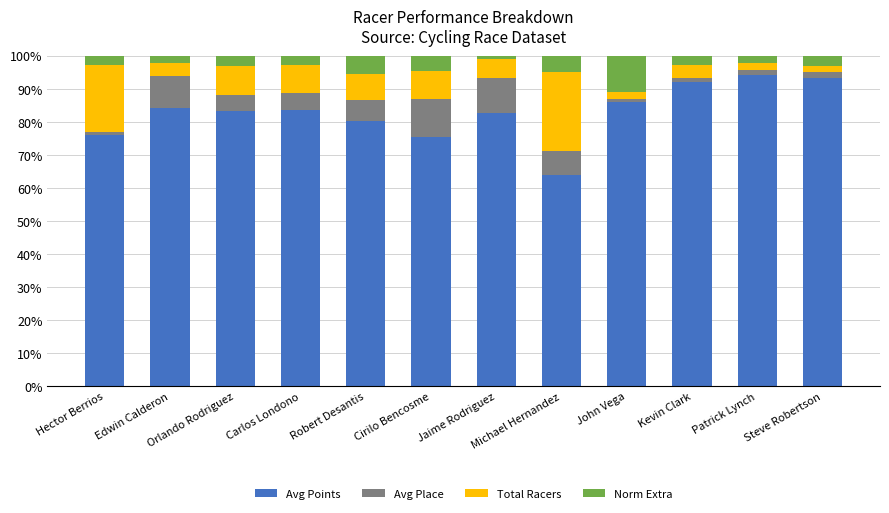

Is it true that Avg Points equals 76.0 at Hector Berrios?

True